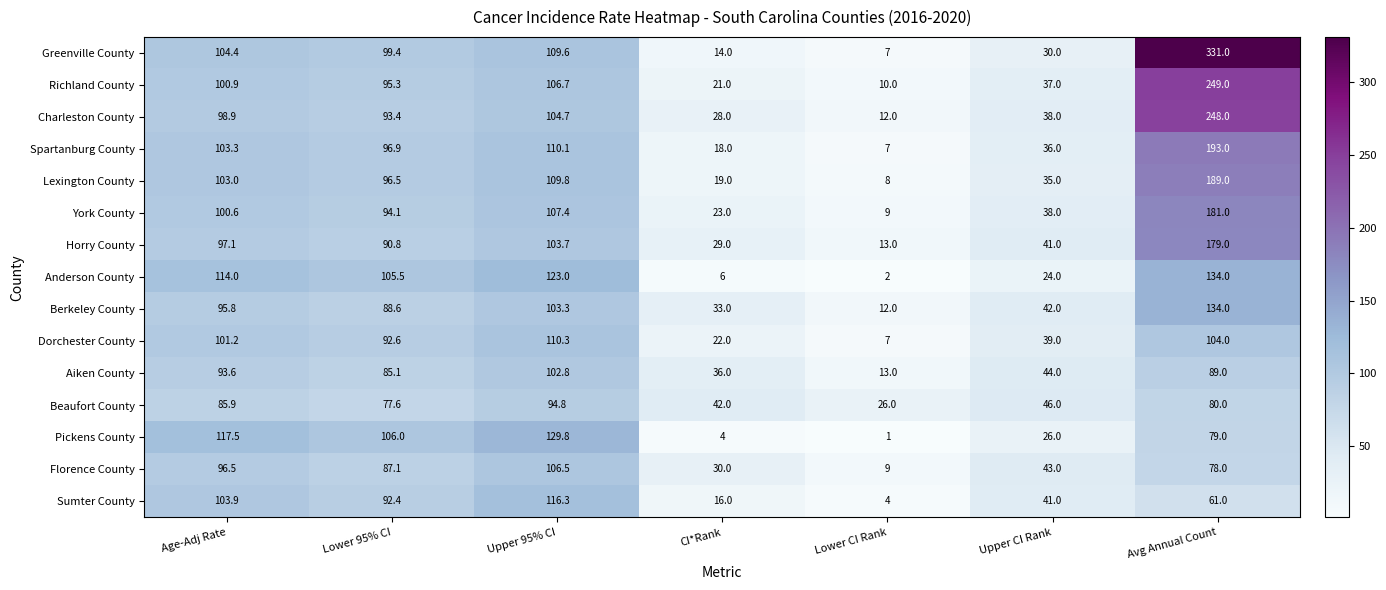

Which series changed the most between CI*Rank and Upper CI Rank?

Sumter County